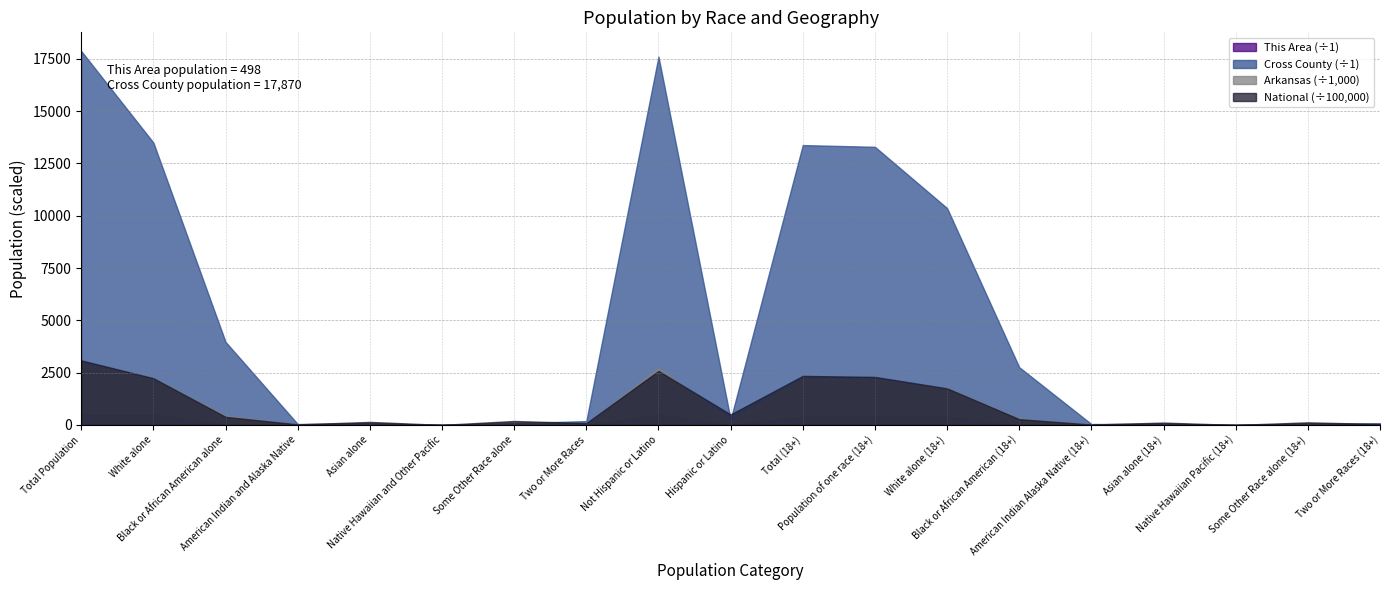

Between Not Hispanic or Latino and White alone (18+), which series saw the biggest shift?

Cross County (÷1)